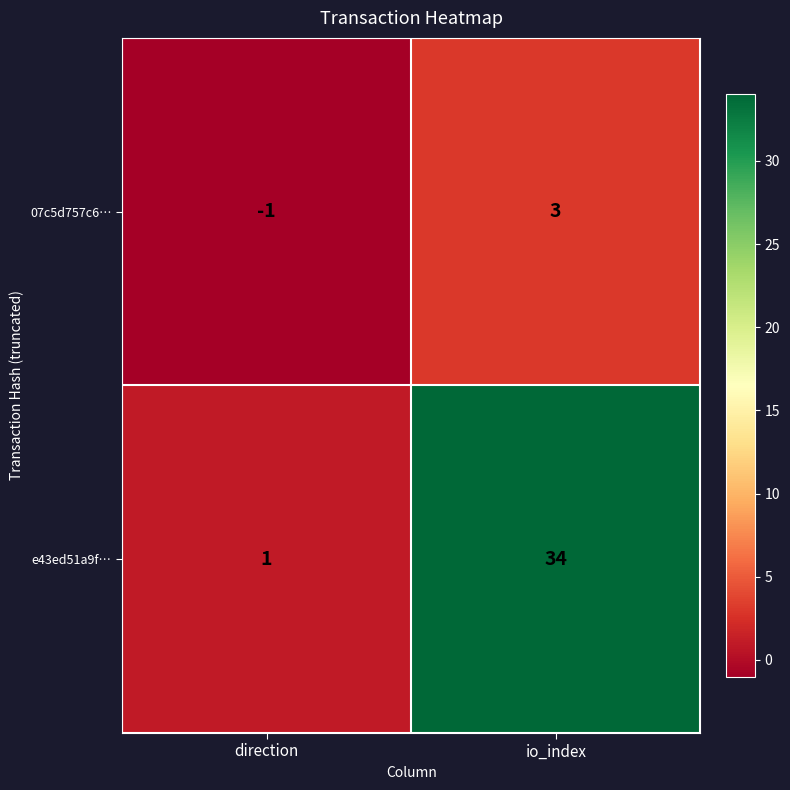

Rank the categories by e43ed51a9f… value from highest to lowest.

io_index, direction